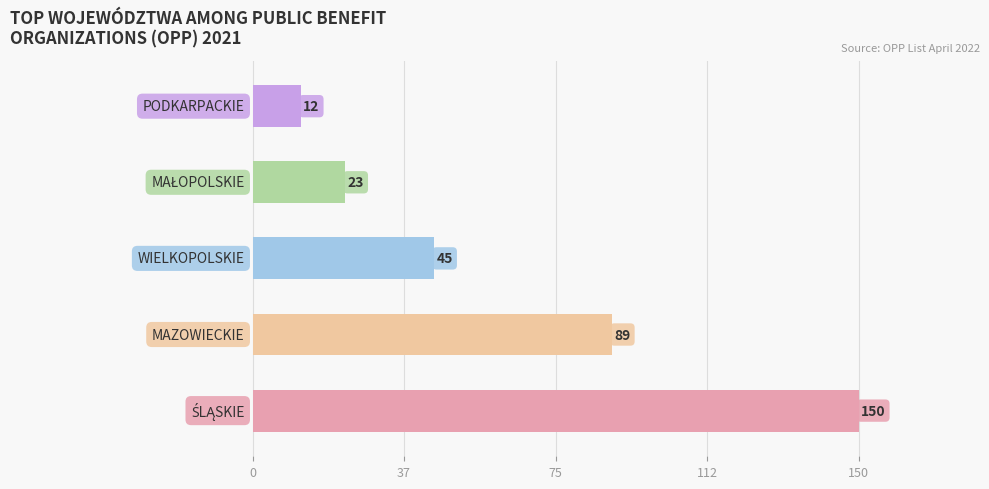

What is the greatest value displayed?

150